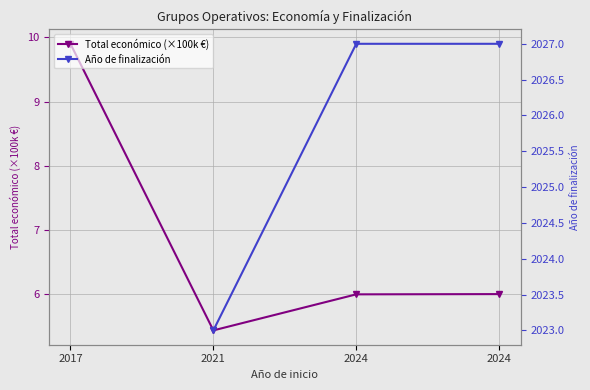

Between 2024 and 2017, which is larger?

2017